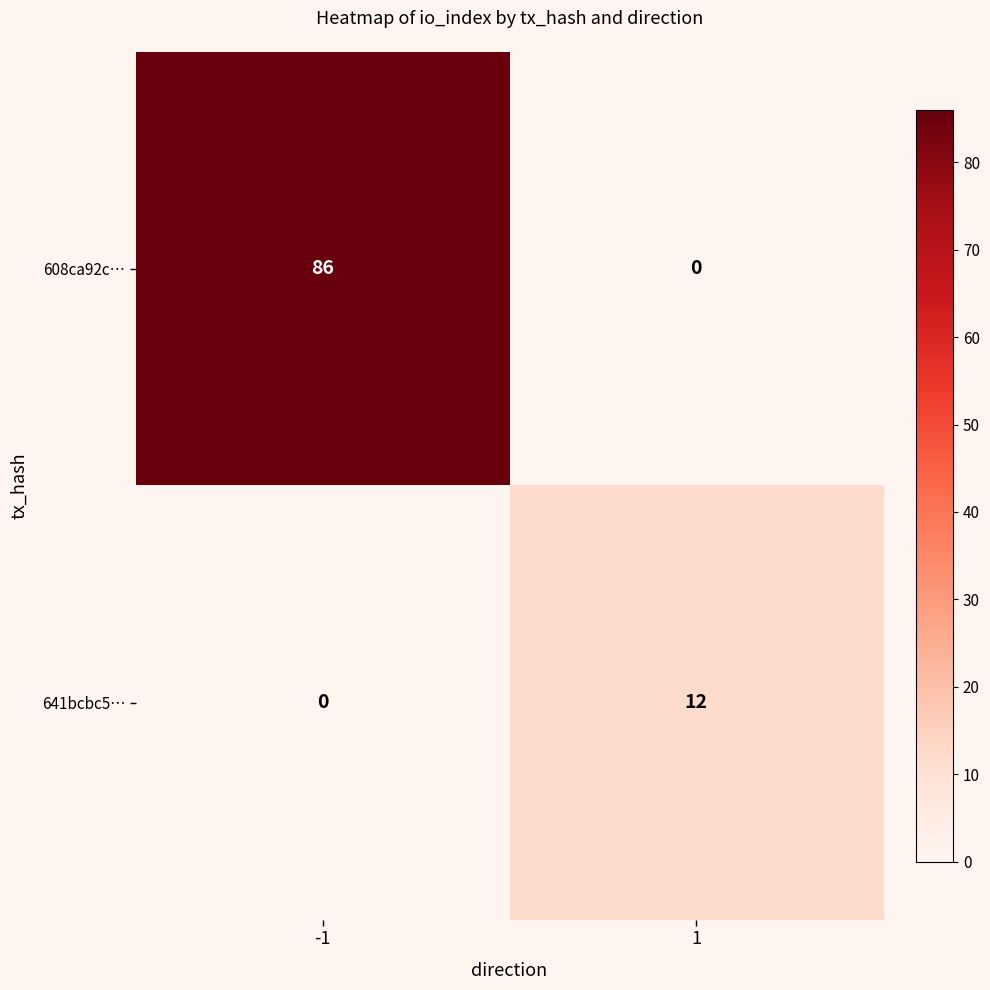

Which series changed the most between -1 and 1?

608ca92c…